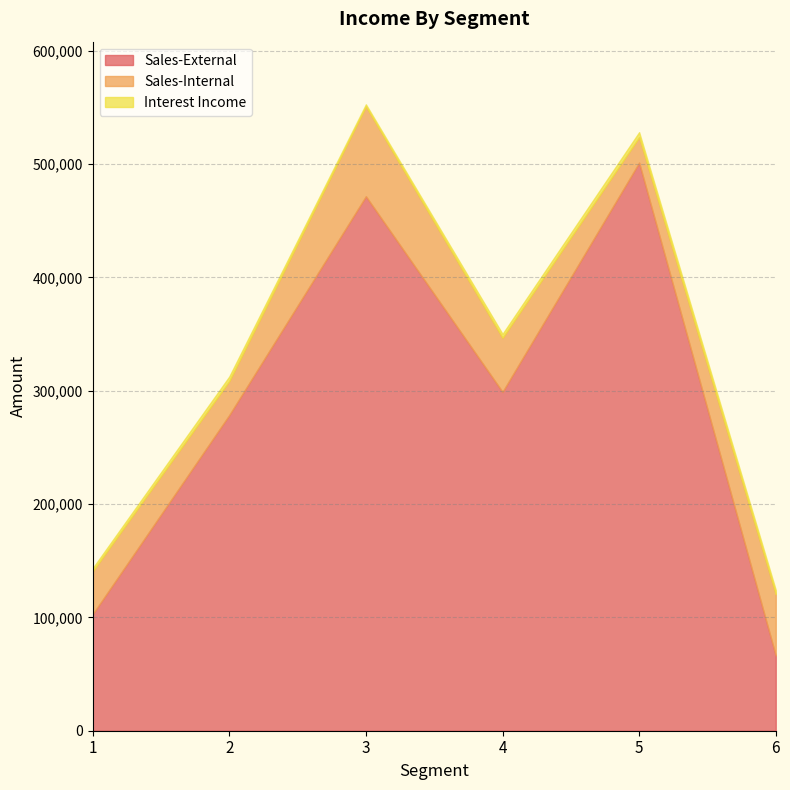

How many Interest Income values are between 2704 and 3982?

4